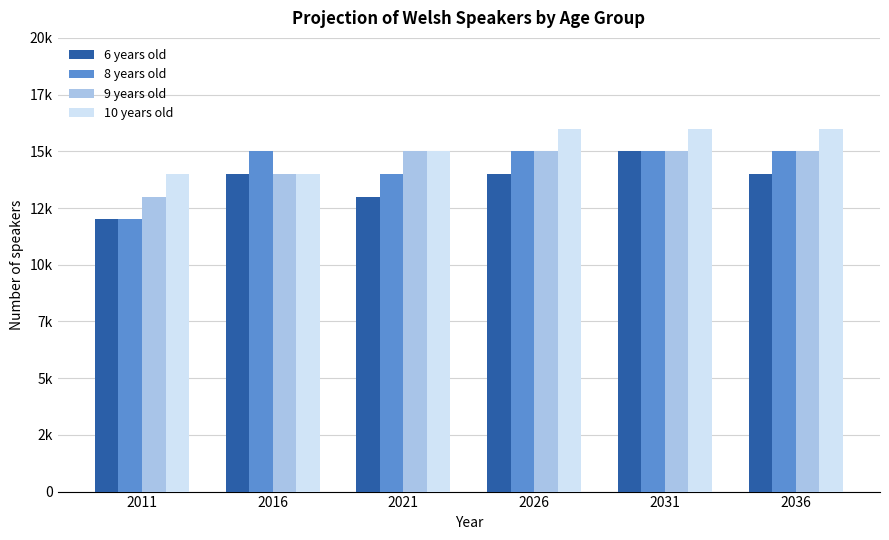

What are all the series names shown in the legend?

6 years old, 8 years old, 9 years old, 10 years old